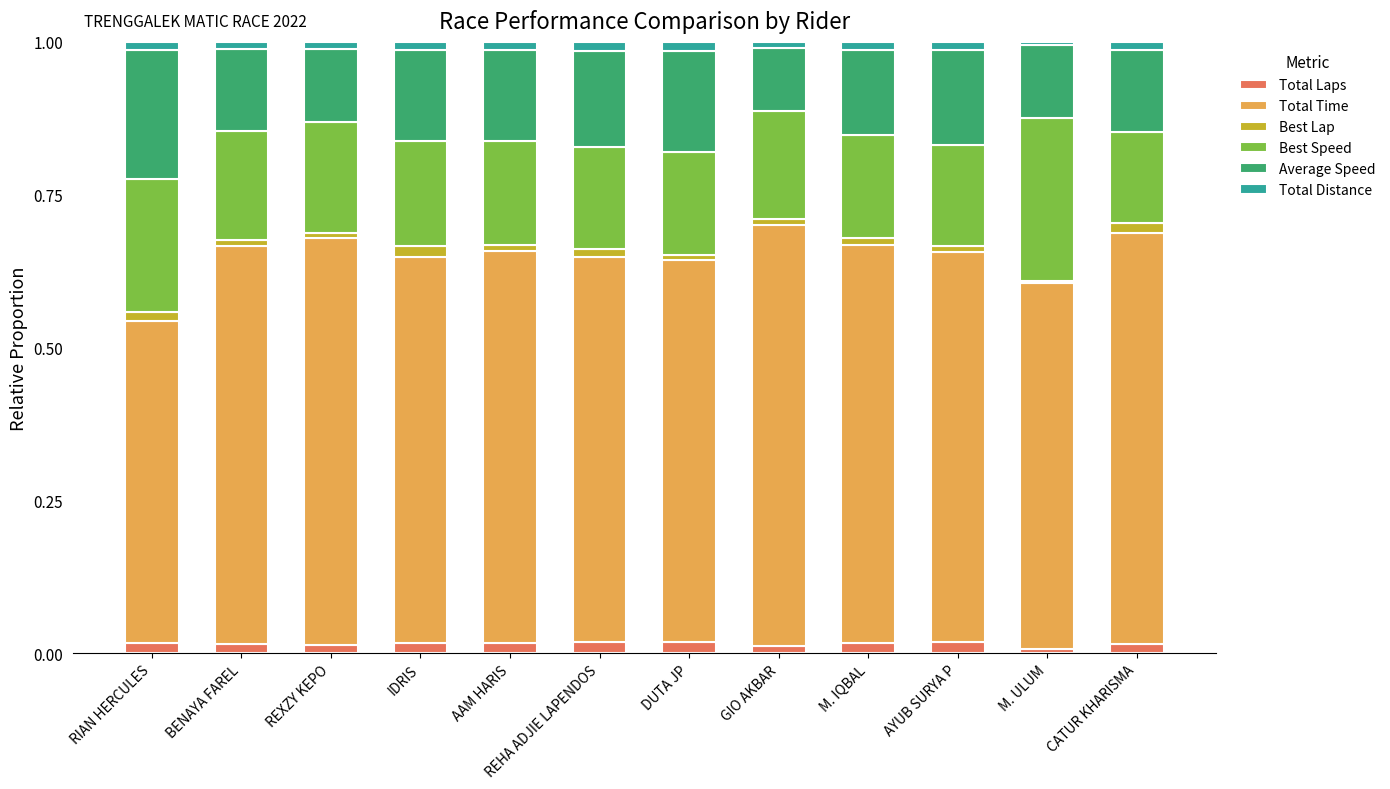

Is it true that Total Time equals 0.7 at BENAYA FAREL?

True